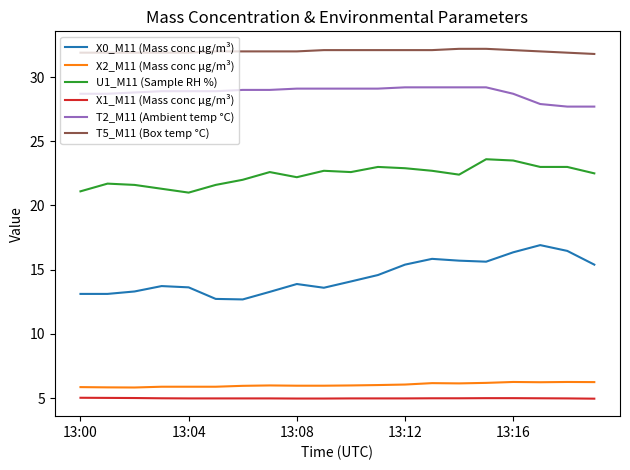

Rank the series by their maximum value, from lowest to highest.

X1_M11 (Mass conc μg/m³), X2_M11 (Mass conc μg/m³), X0_M11 (Mass conc μg/m³), U1_M11 (Sample RH %), T2_M11 (Ambient temp °C), T5_M11 (Box temp °C)